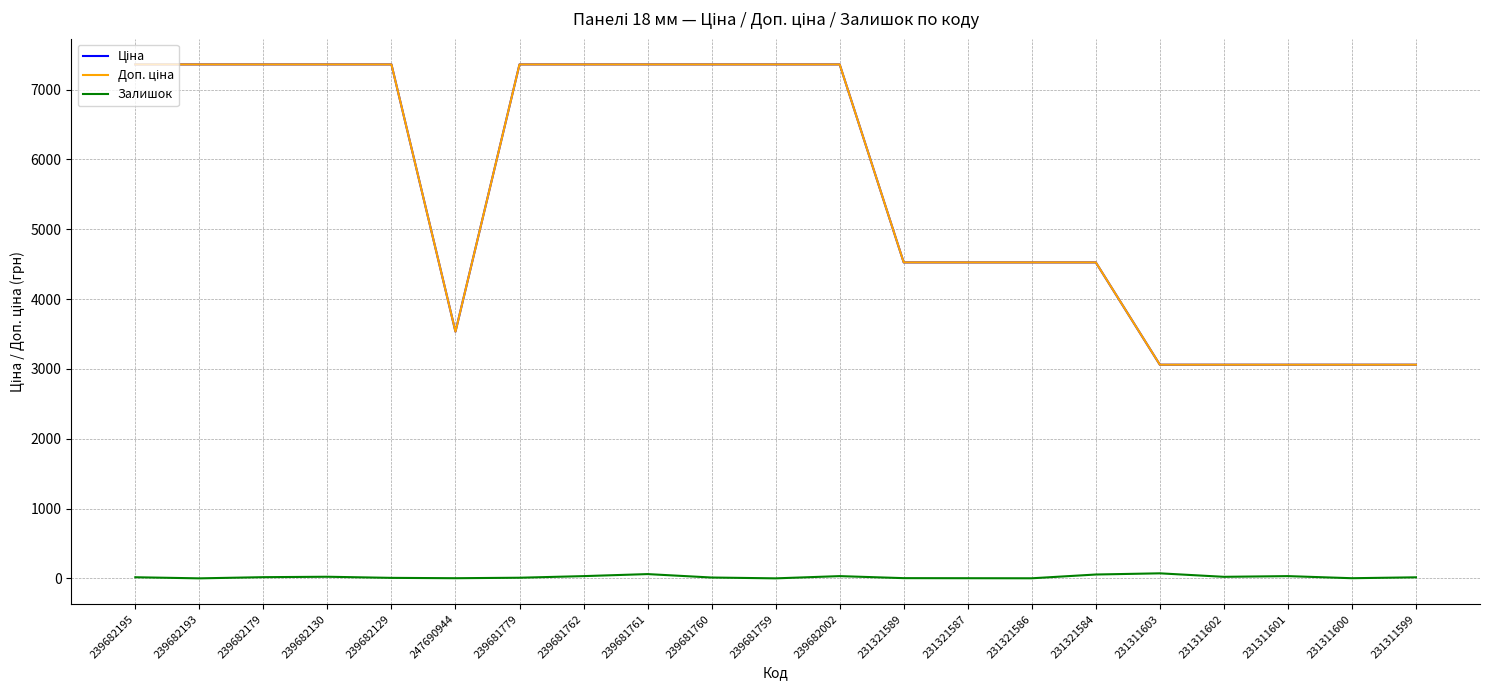

What is the total value across all series at 239681759?

14720.4